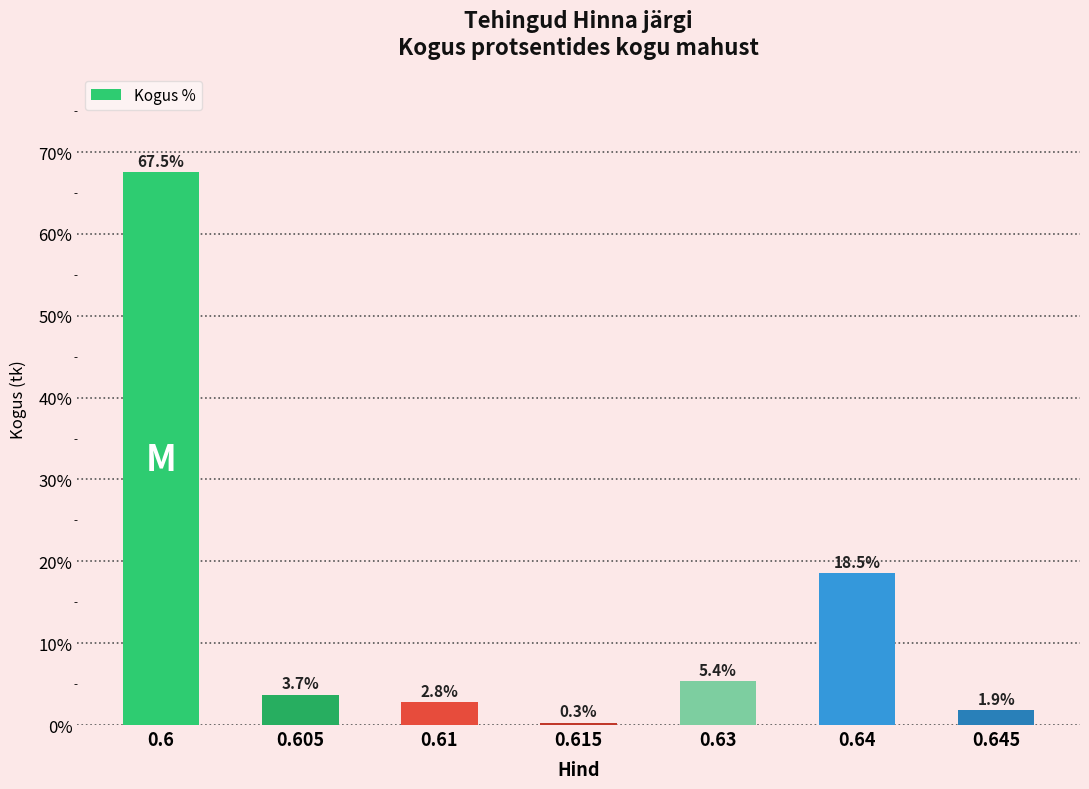

True or false: the data shows 0.3 at 0.615.

True